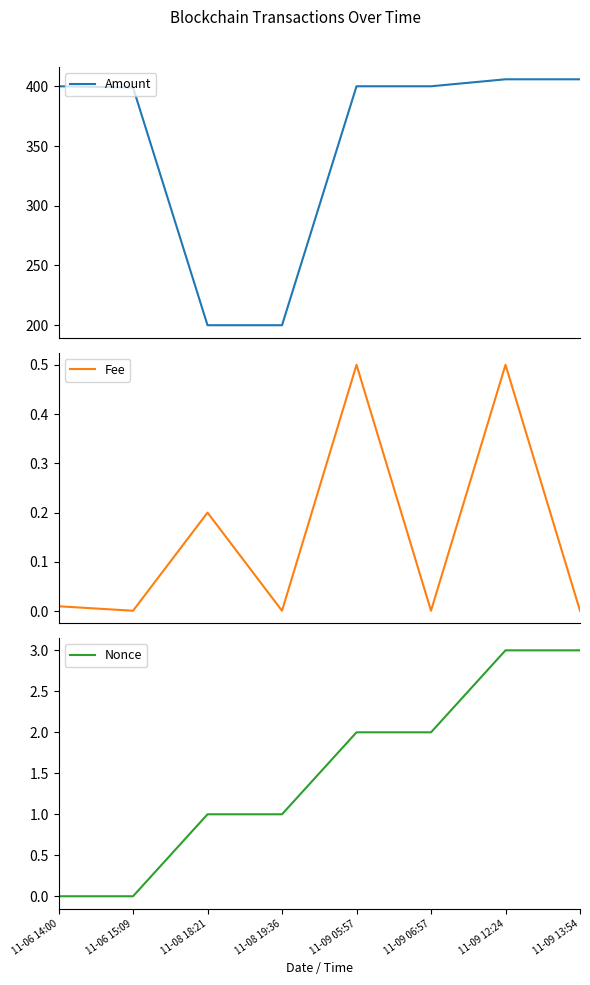

Which has a higher value, 11-09 12:24 or 11-08 19:36?

11-09 12:24